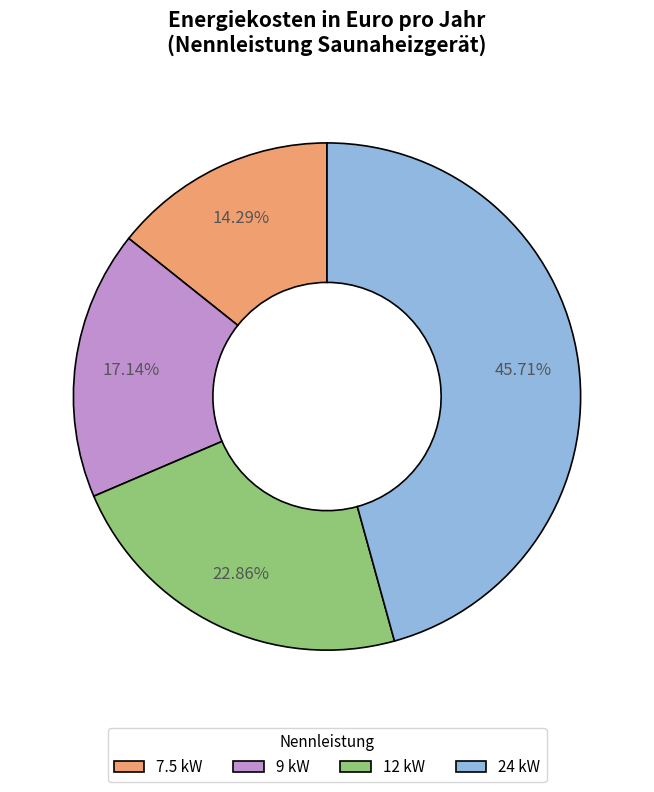

What is the total percentage of 9 kW and 7.5 kW?

31.4%